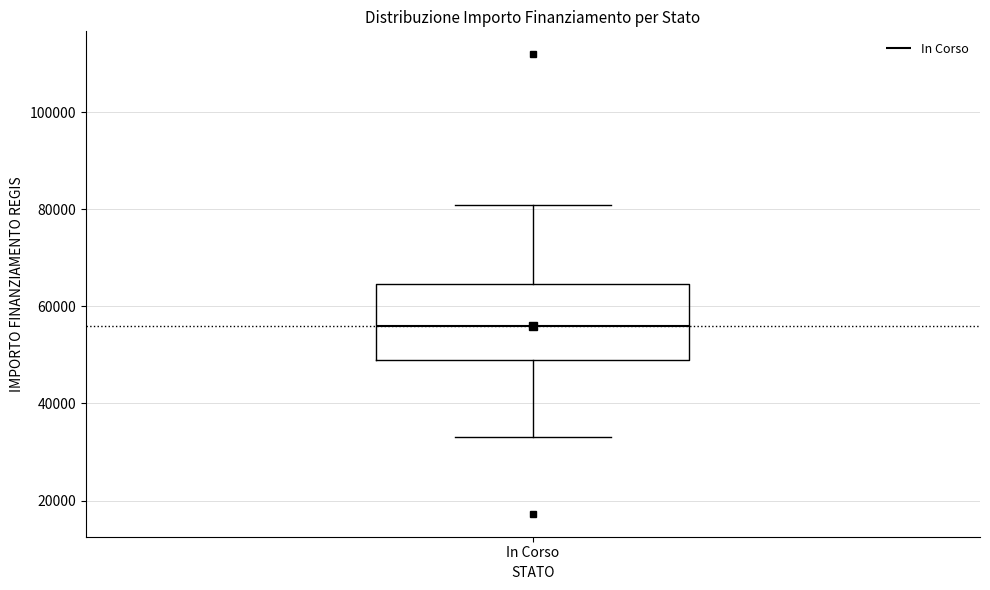

Where does the upper whisker of the box for In Corso end on the y-axis? The values are not printed on the chart, so give them approximately, as read against the axis.

80000